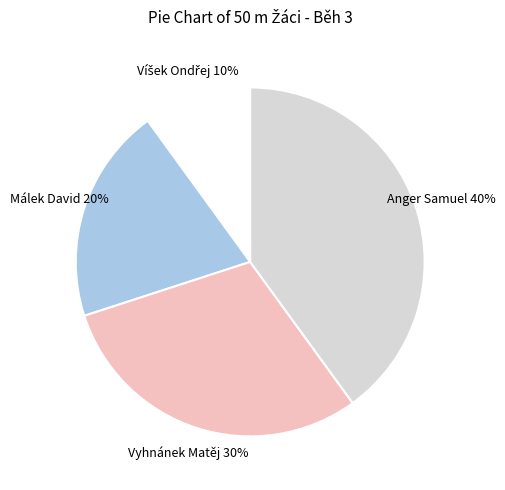

Is there any slice that represents more than half of the pie?

No